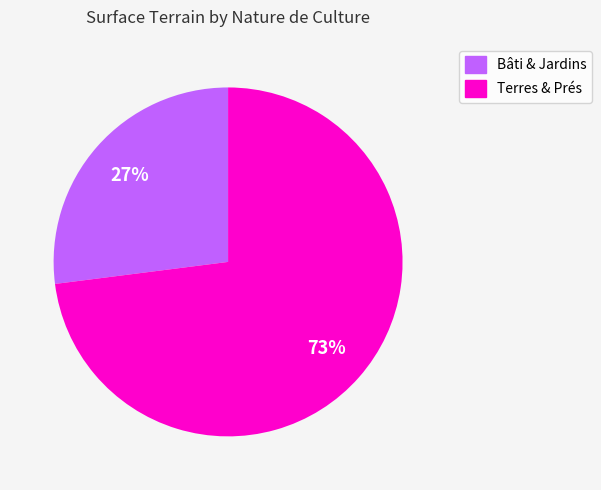

How many slices are in this pie chart?

2